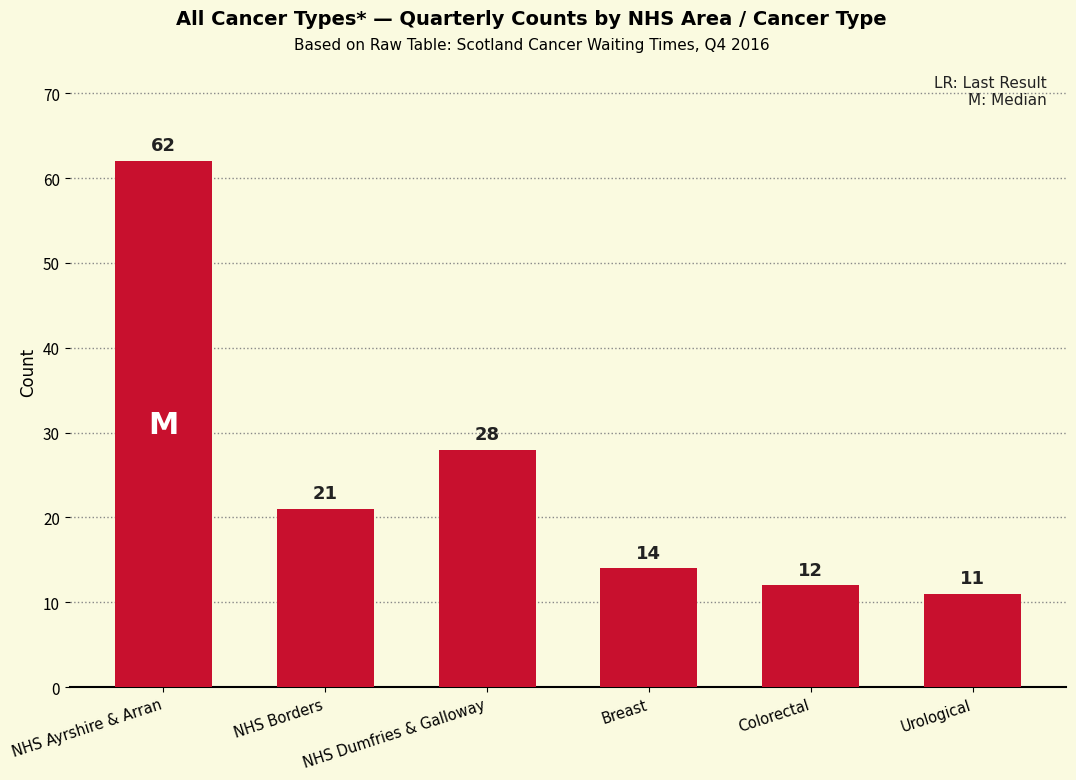

What is the difference between the values at NHS Ayrshire & Arran and NHS Borders?

41